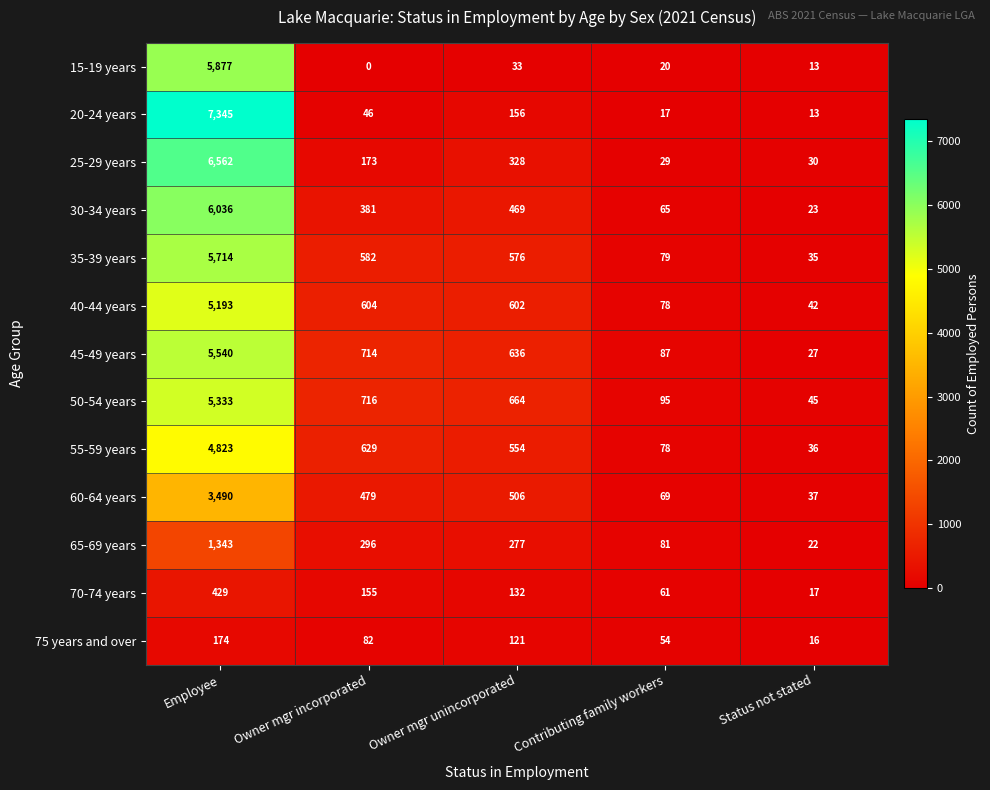

What is the sum of all 25-29 years values?

7122